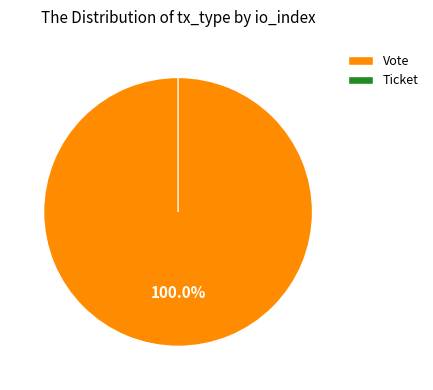

True or false: Vote accounts for 100% of the total.

True